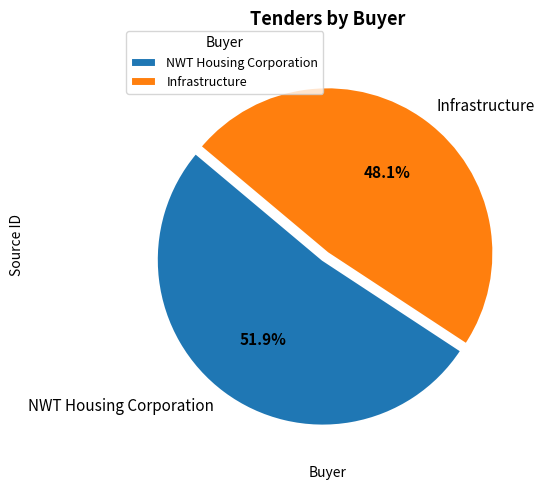

Is there a majority slice in this chart?

Yes